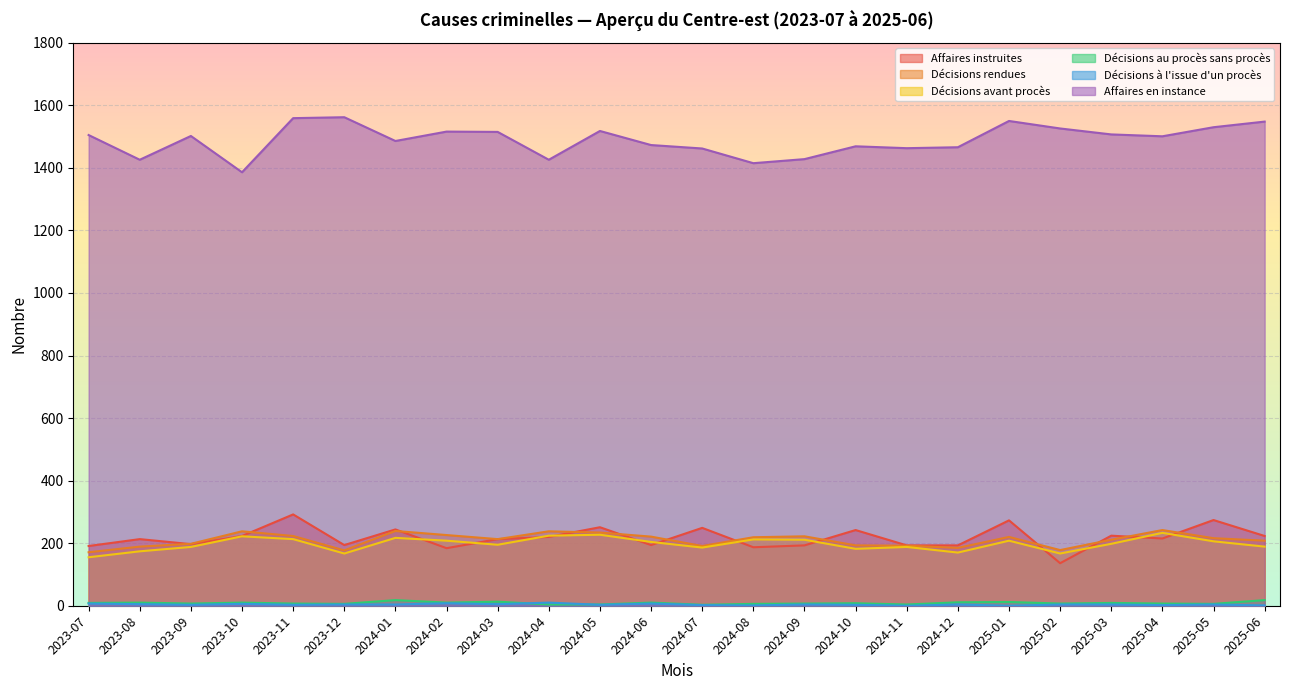

Which series has the largest range (max minus min)?

Affaires en instance